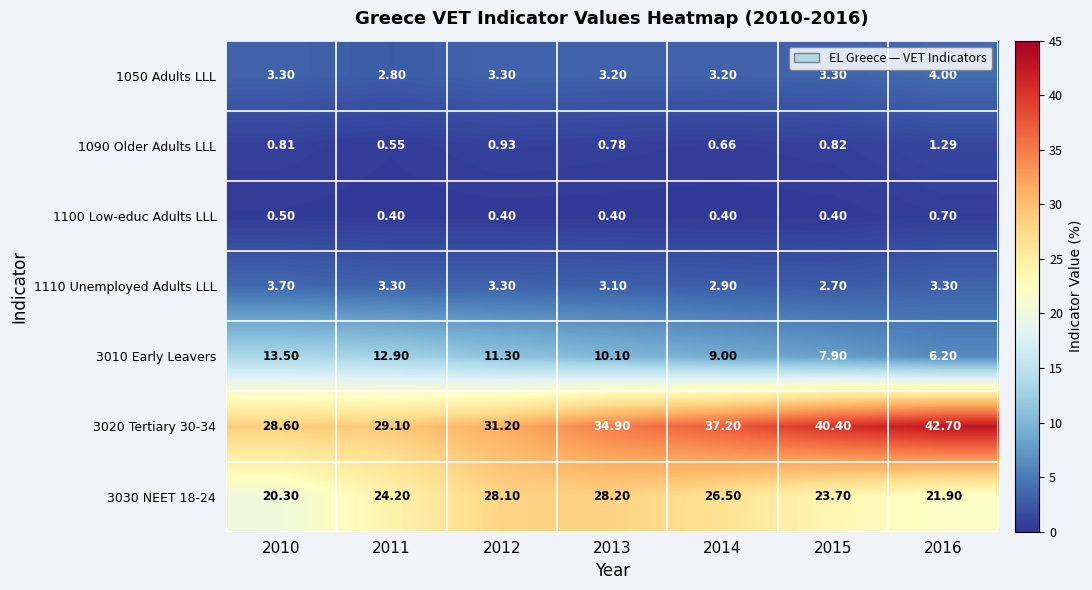

Is the value of 1110 Unemployed Adults LLL at 2015 greater than the value of 3030 NEET 18-24 at 2010?

No